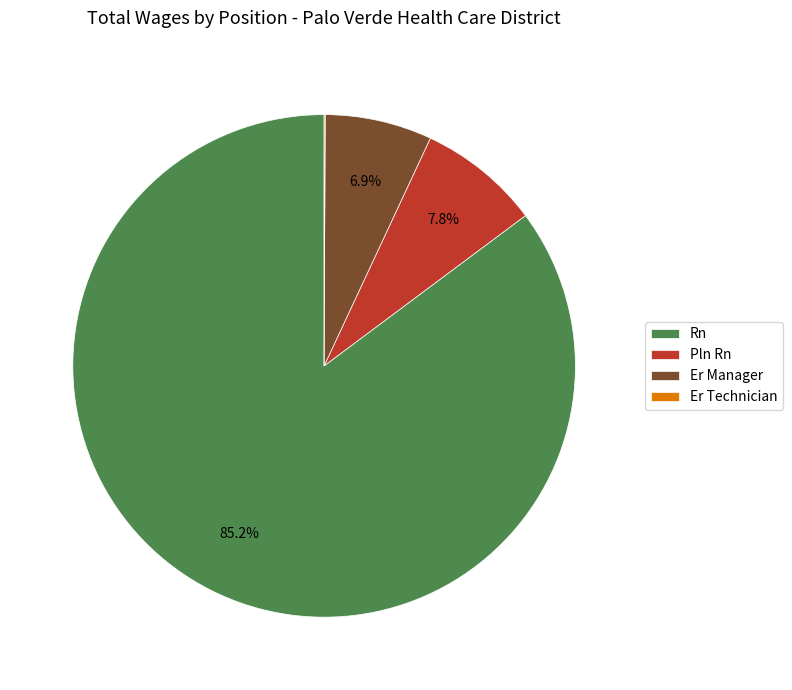

Is there any slice that represents more than half of the pie?

Yes